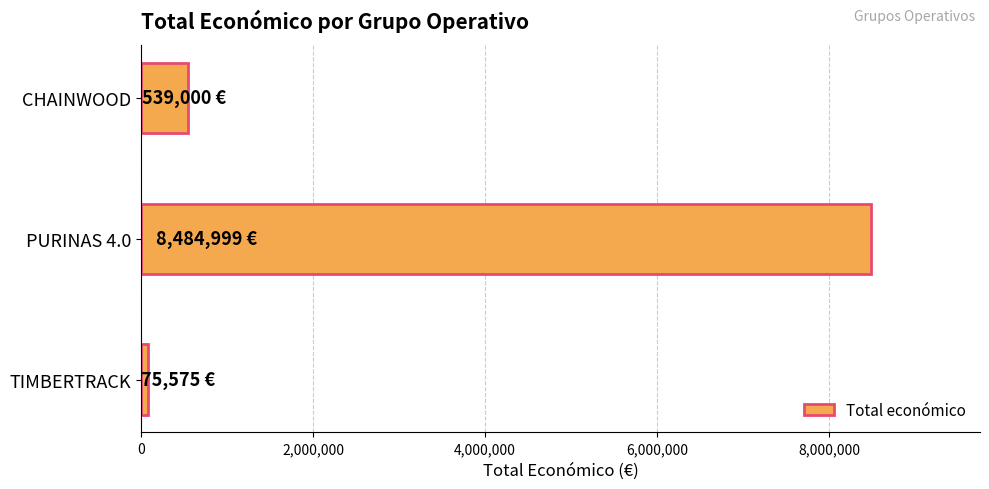

How many categories are shown in the chart?

3